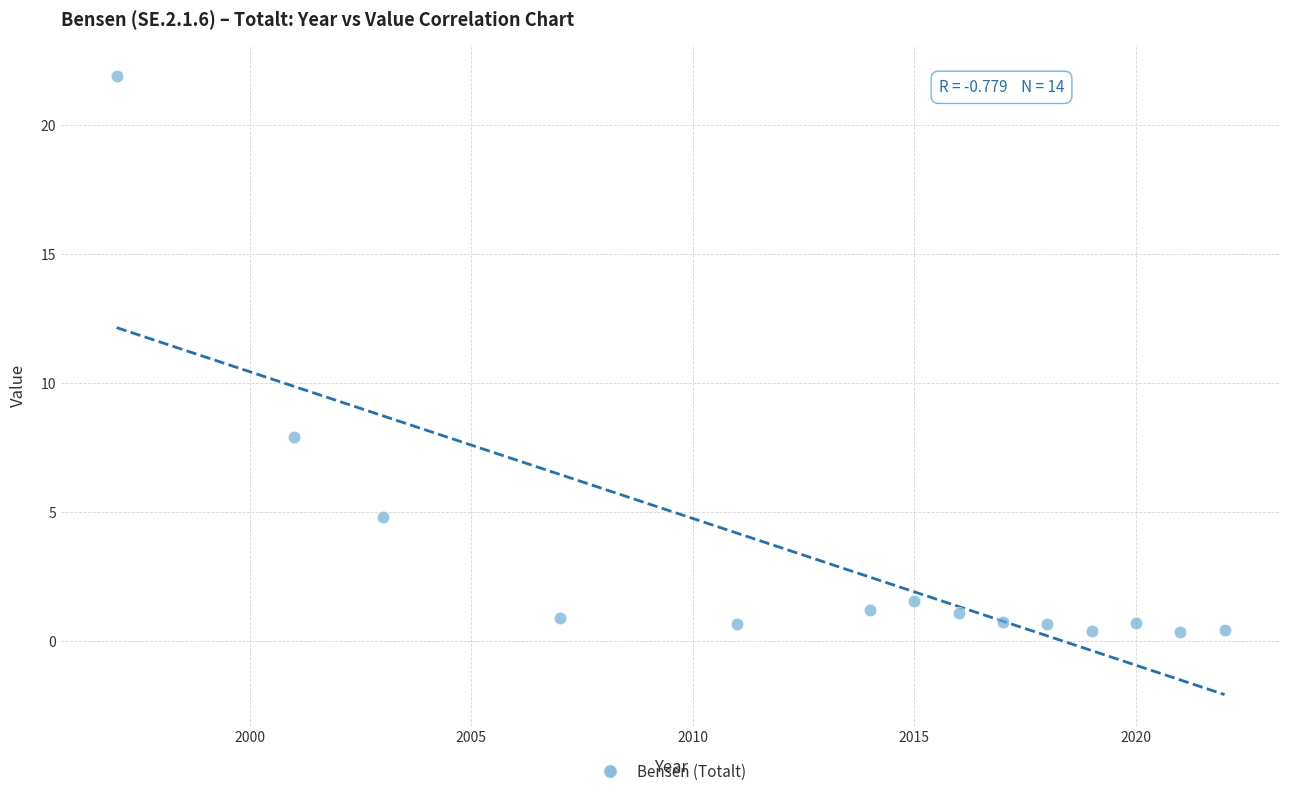

What Y value in the scatter plot is closest to 11?

7.9